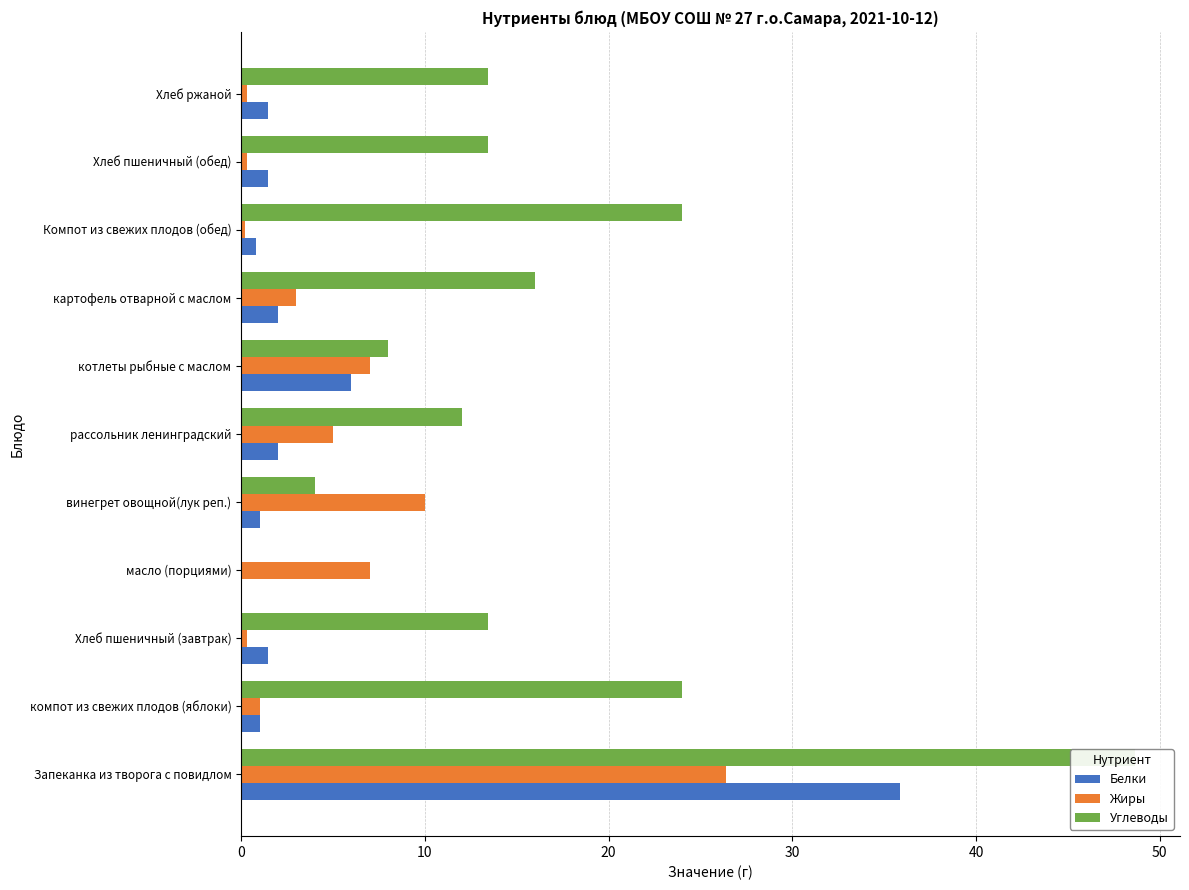

Is it true that Углеводы equals 10.4 at компот из свежих плодов (яблоки)?

False